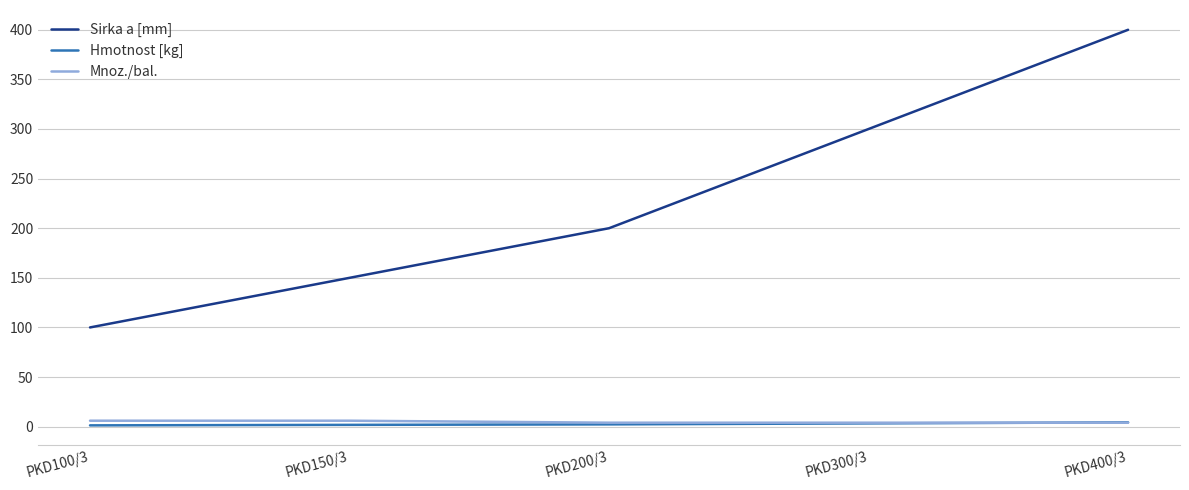

Which label corresponds to the largest value in the chart?

PKD400/3